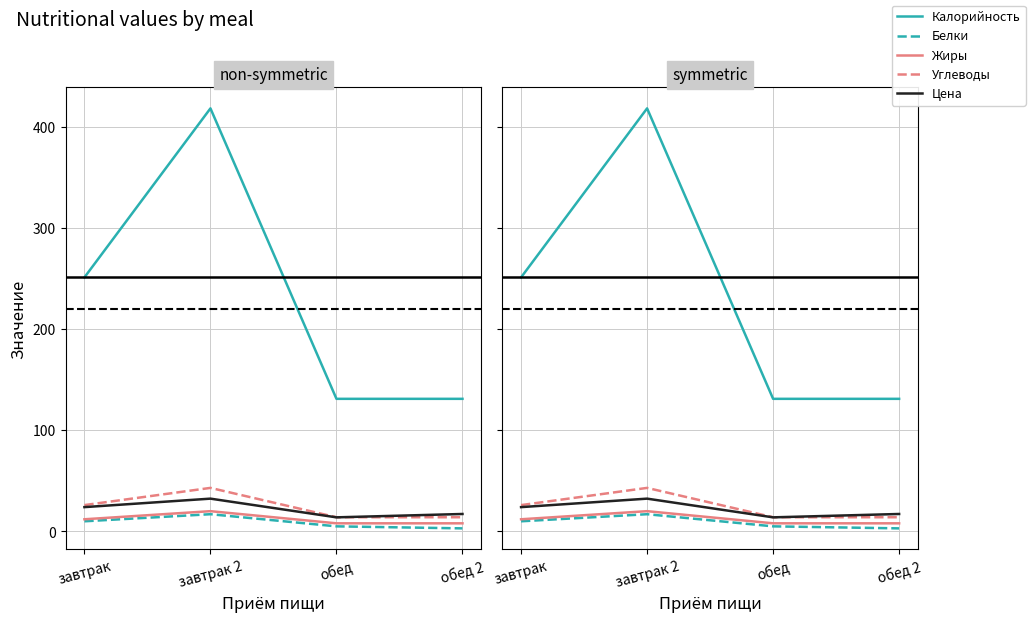

True or false: Калорийность and Углеводы intersect in this chart.

False